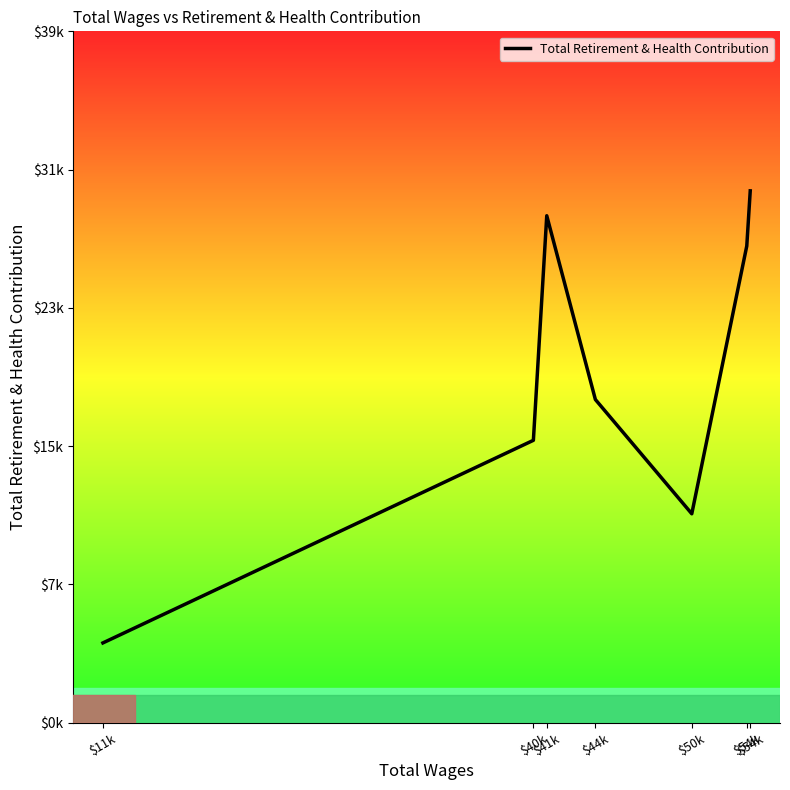

Reading left to right, list all the values displayed in this chart.

$11k=4594	$40k=16284	$41k=29242	$44k=18637	$50k=12045	$54k=27496	$54k=30678